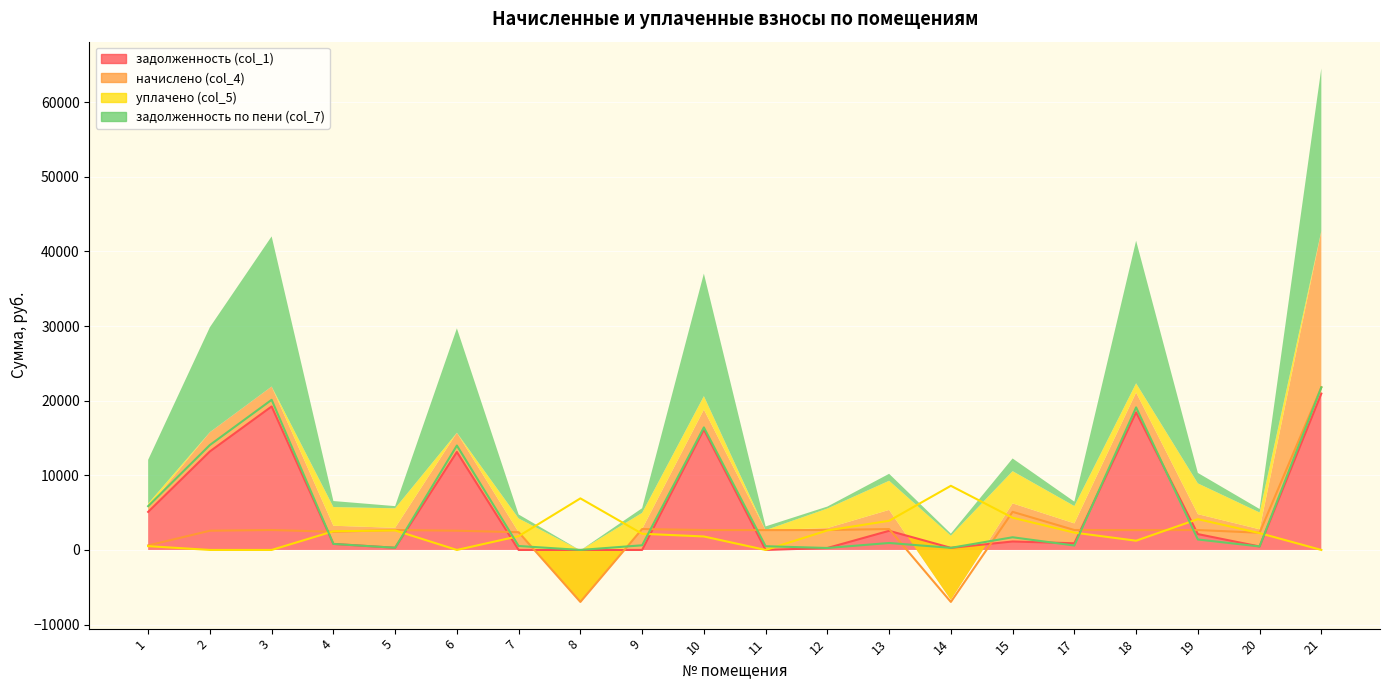

Where do задолженность (col_1) and уплачено (col_5) first cross each other?

3 and 4